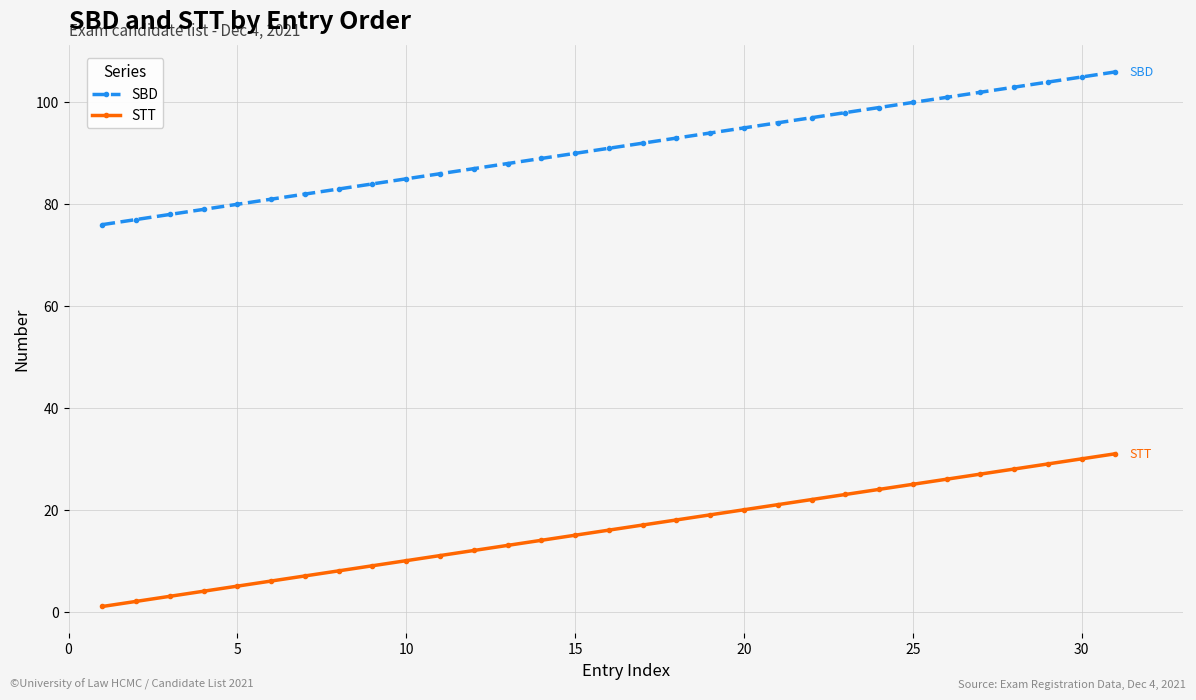

What is the difference between the maximum and minimum values in the SBD series?

30